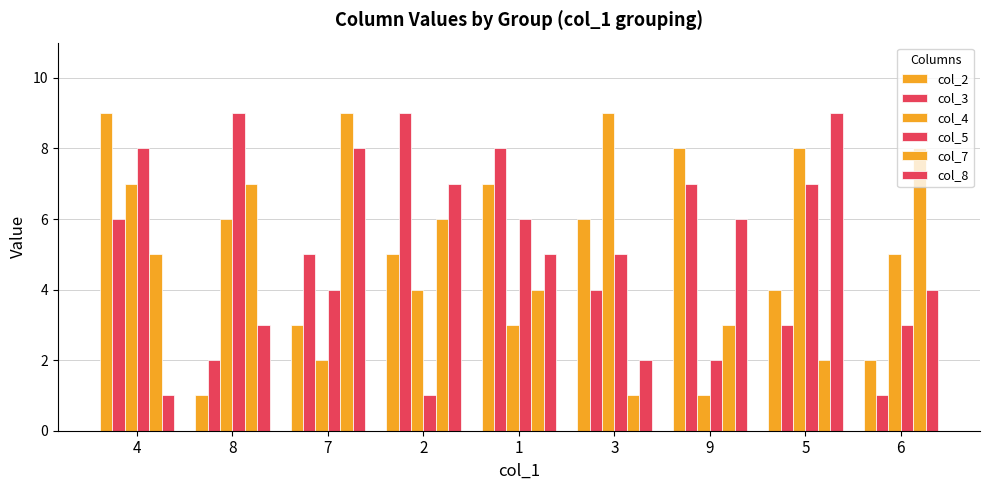

List the series in order of their peak value, highest first.

col_2, col_3, col_4, col_5, col_7, col_8